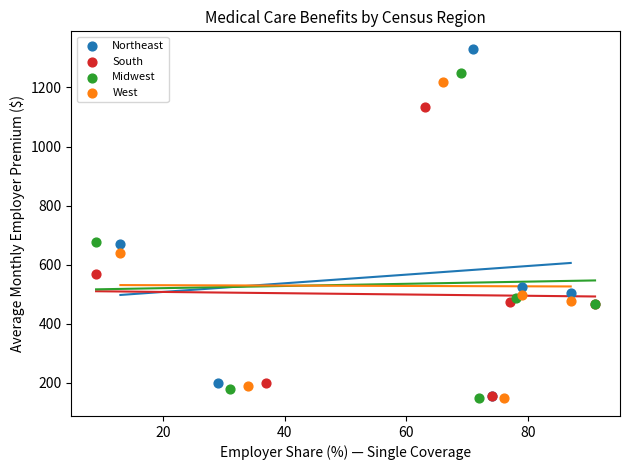

Which series reaches the maximum Y coordinate?

Northeast